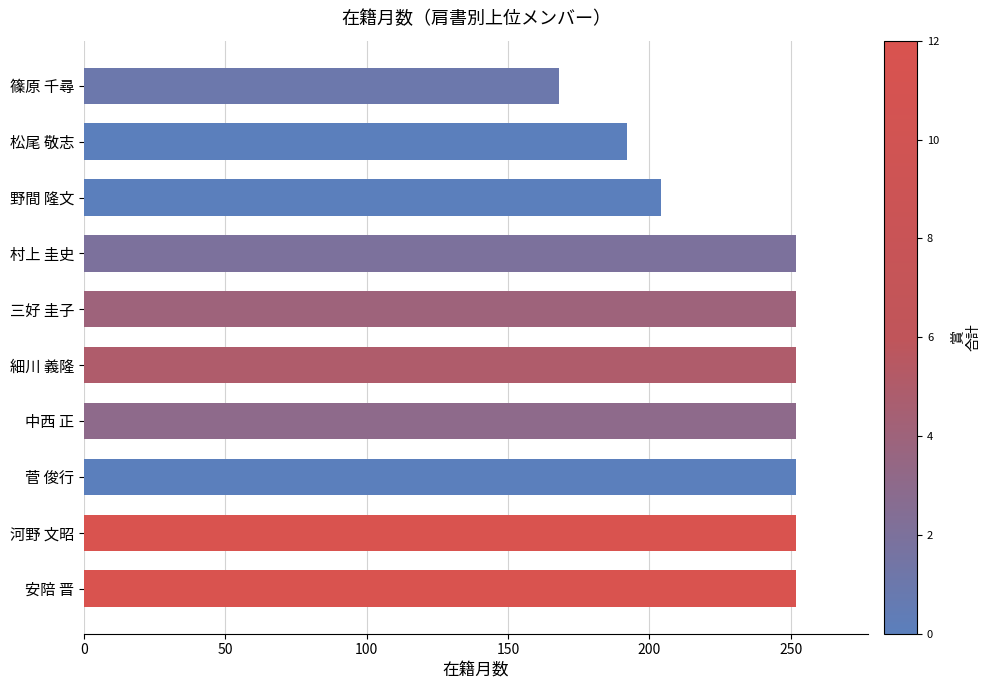

Reading bottom to top, what are all the values shown in this chart?

252	252	252	252	252	252	252	204	192	168